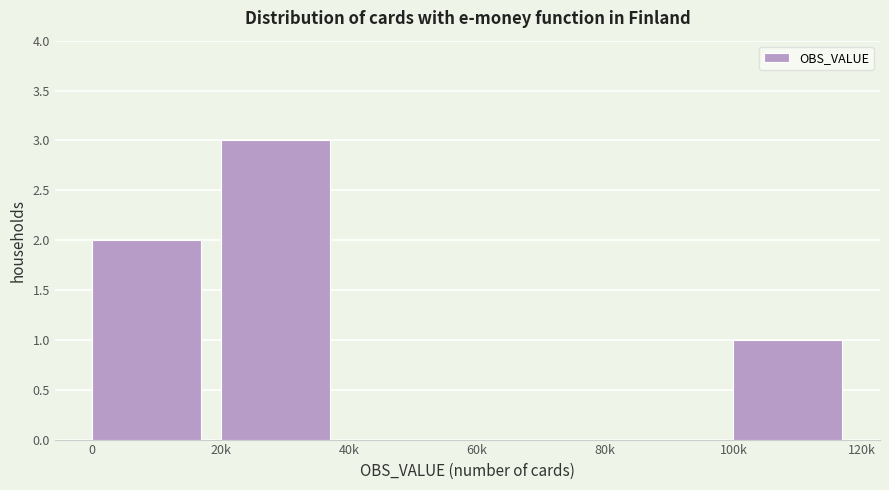

Reading left to right, what are all the values shown in this chart?

0=2	20k=3	40k=0	60k=0	80k=0	100k=1